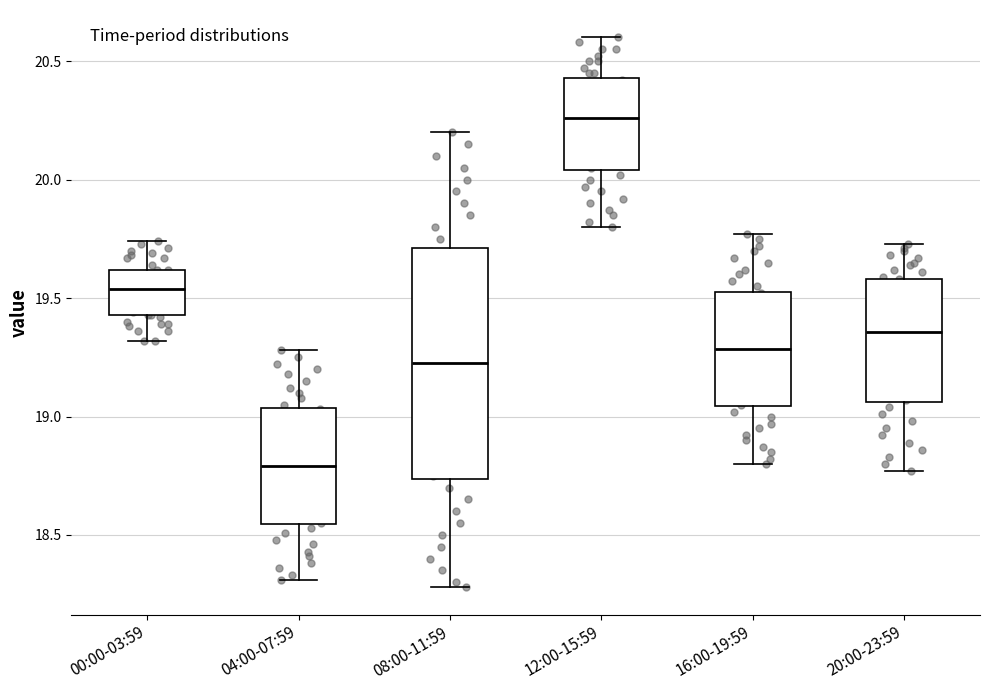

Comparing the boxes themselves (not the whiskers), which one is the tallest?

08:00-11:59